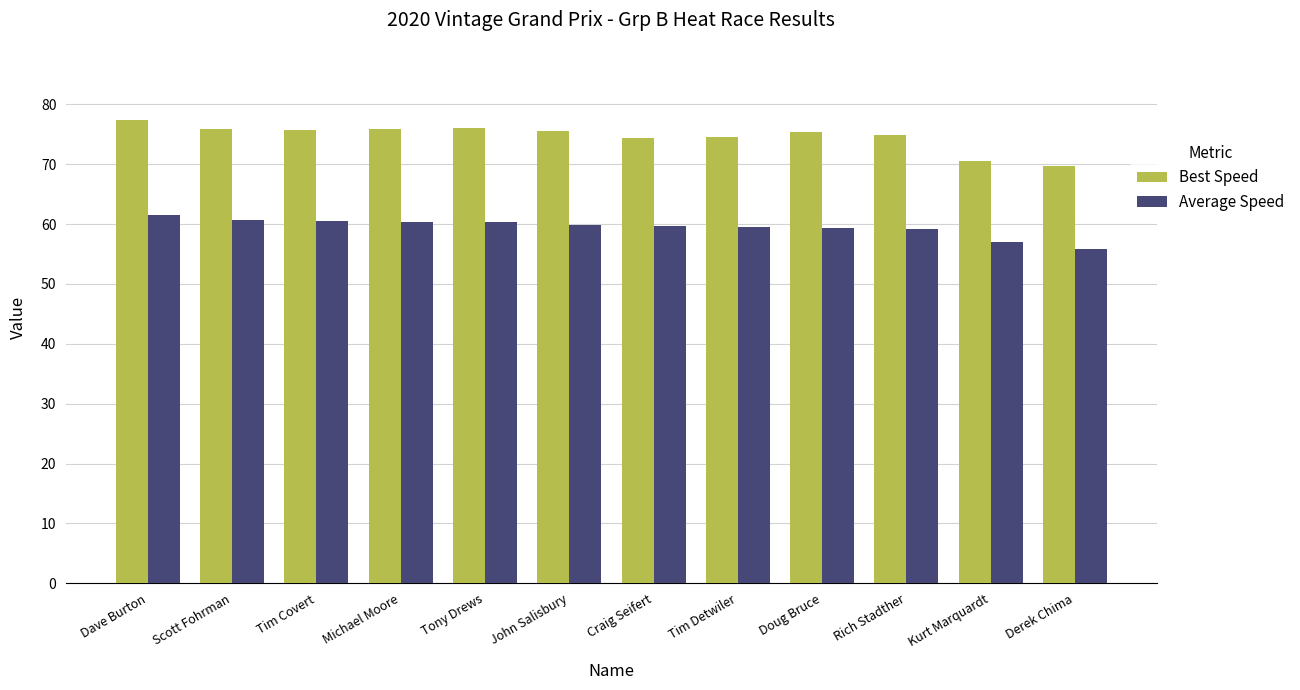

What is the value of the Average Speed bar at the 12th from the left?

55.9